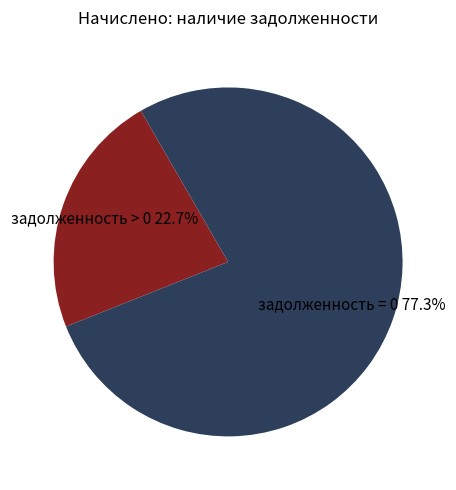

Is there a majority slice in this chart?

Yes